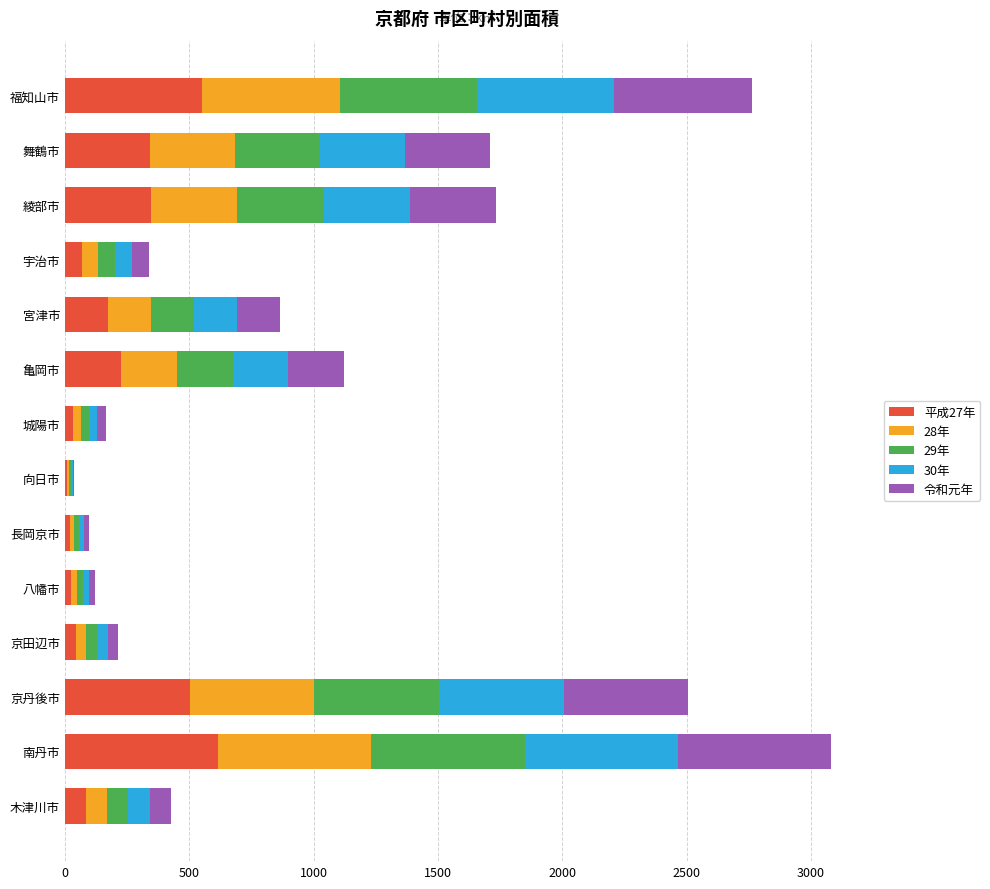

What is the maximum value for 平成27年?

616.4